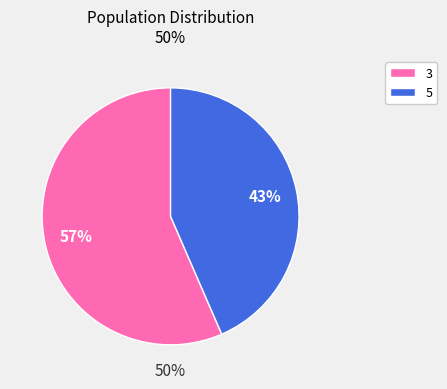

How many slices are in this pie chart?

2